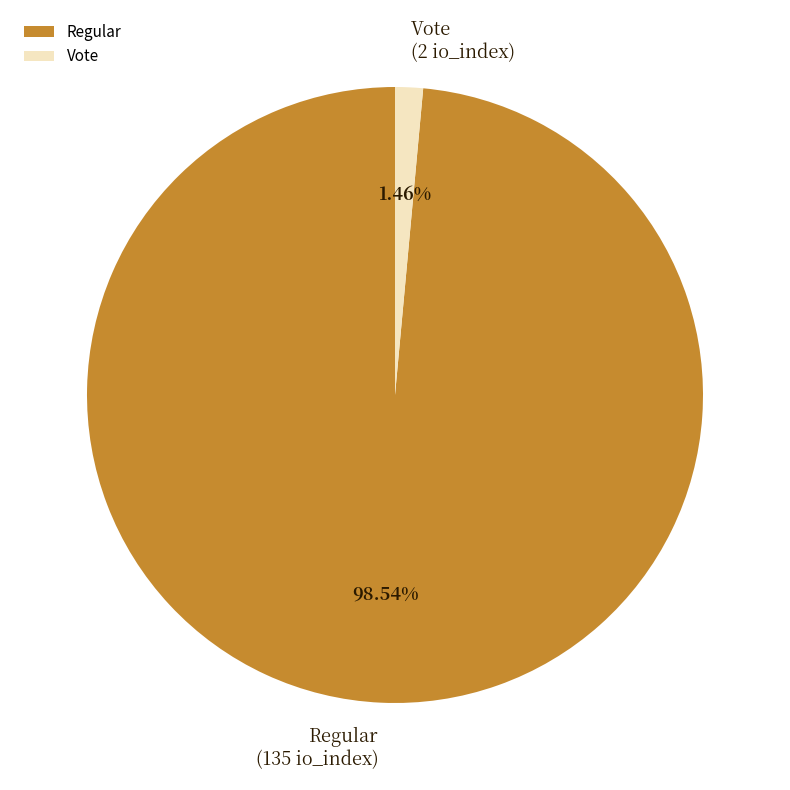

Rank the categories by value from lowest to highest.

Vote, Regular